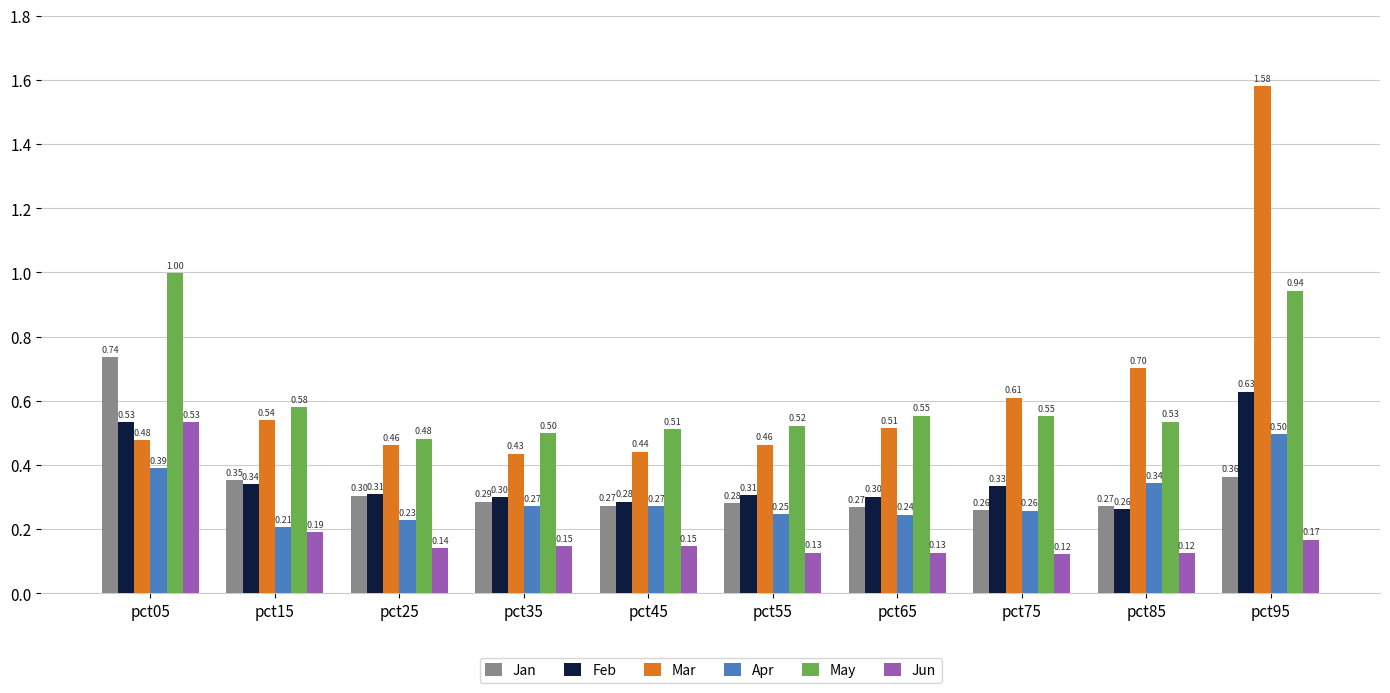

True or false: Jun has a value of 0.2 at pct55.

False